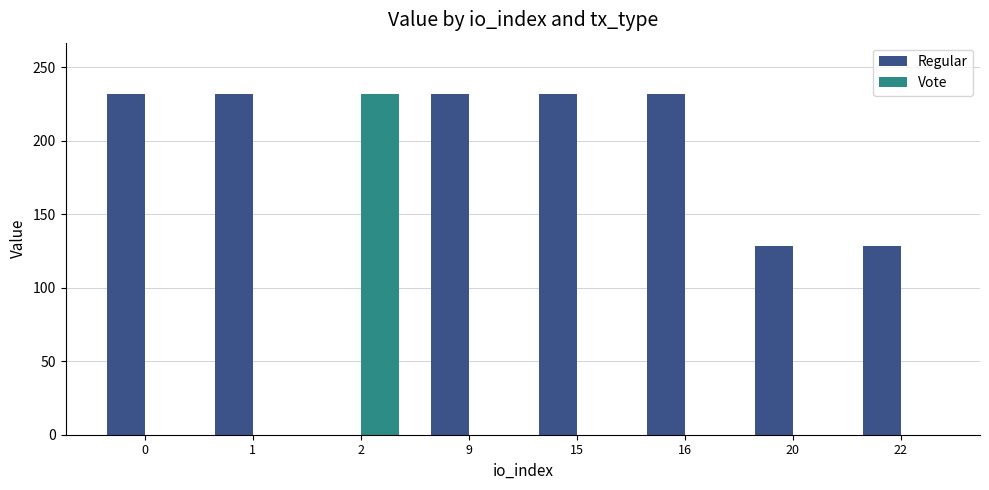

What is the total value across all series at 2?

231.8